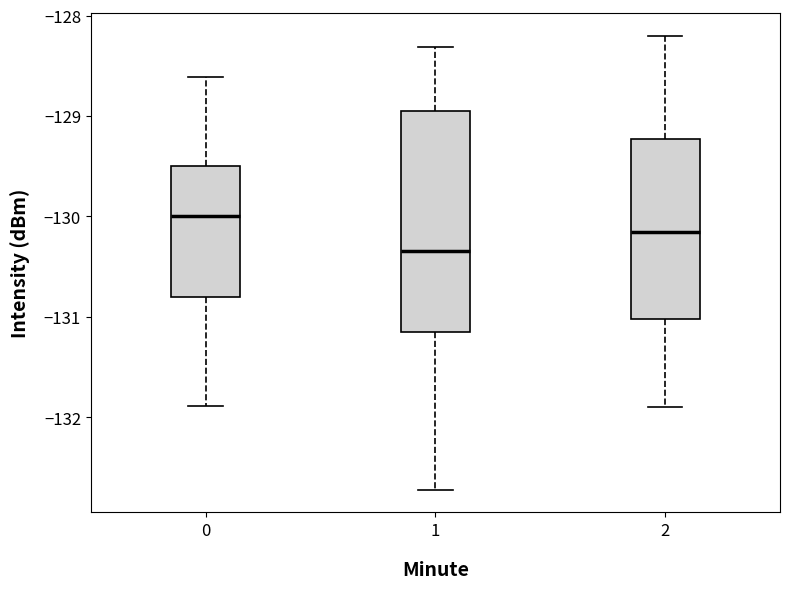

Where is the upper edge of the box at x = 1 on the y-axis? The values are not printed on the chart, so give them approximately, as read against the axis.

-128.9